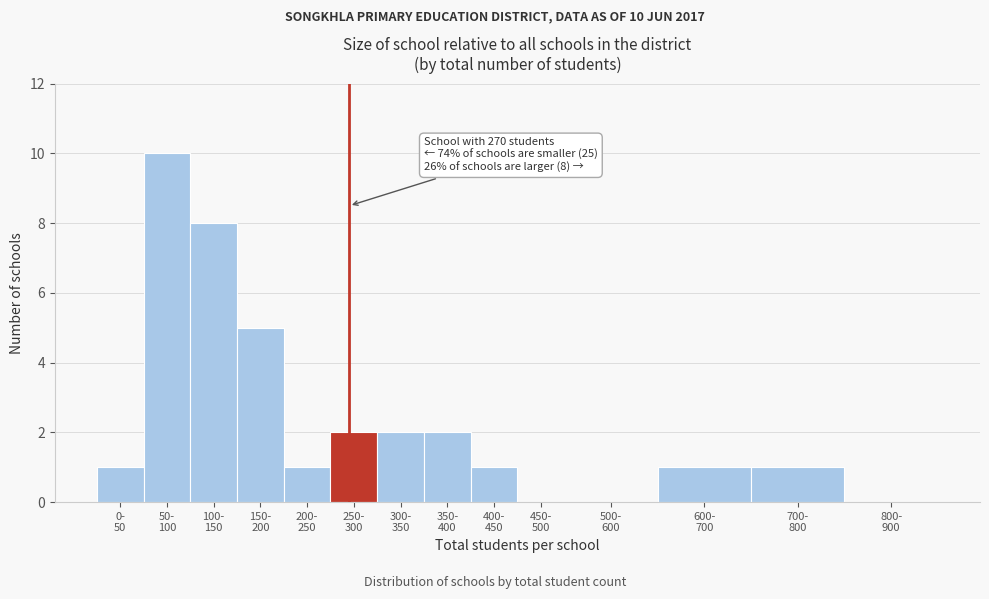

What is the greatest value displayed?

10